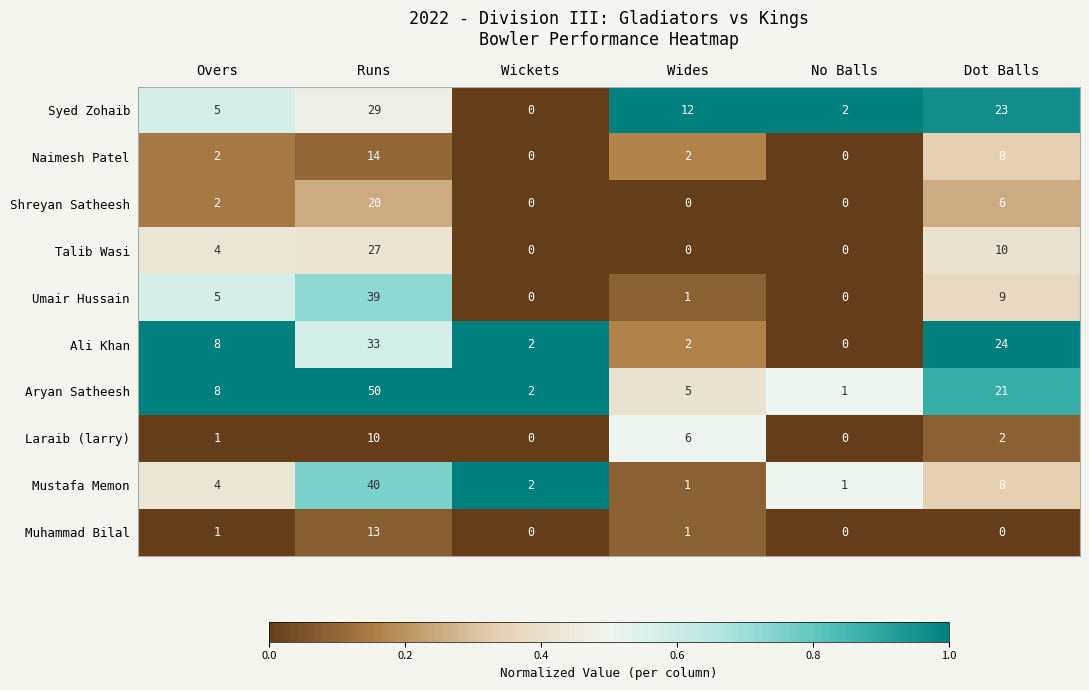

Which series has the widest spread of values?

Aryan Satheesh